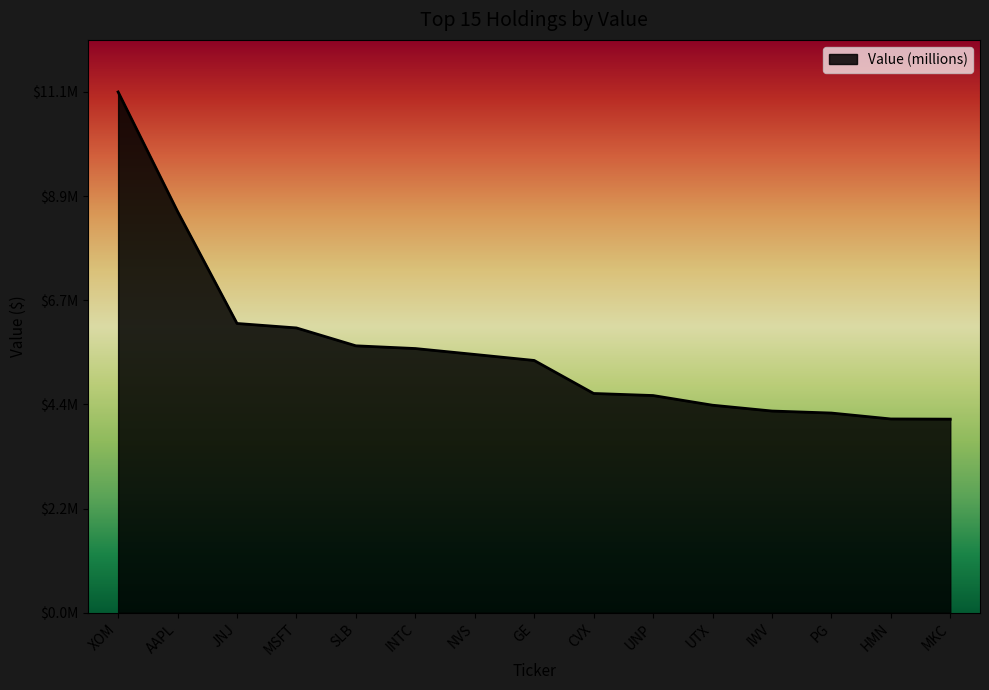

Where is the data nearest to the value 7609500?

AAPL